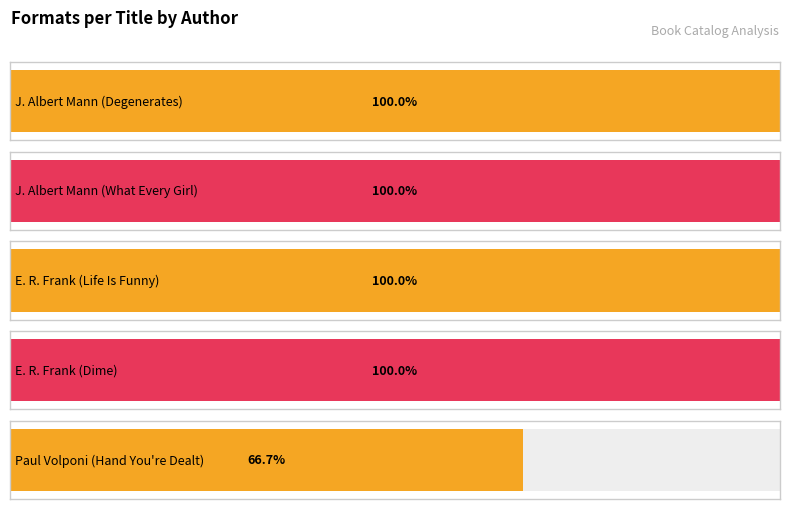

Count the number of categories in the chart.

5